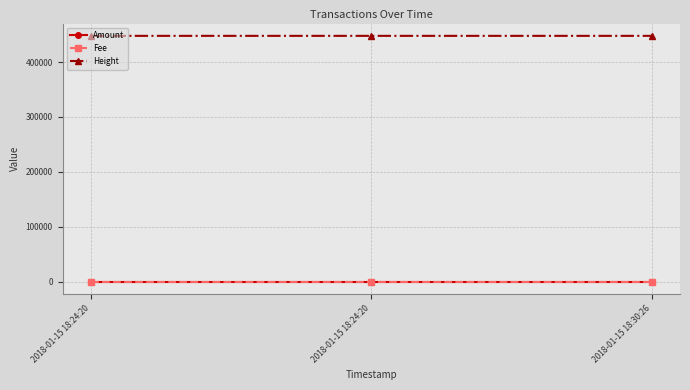

Is this an area chart (filled region under the line)?

No